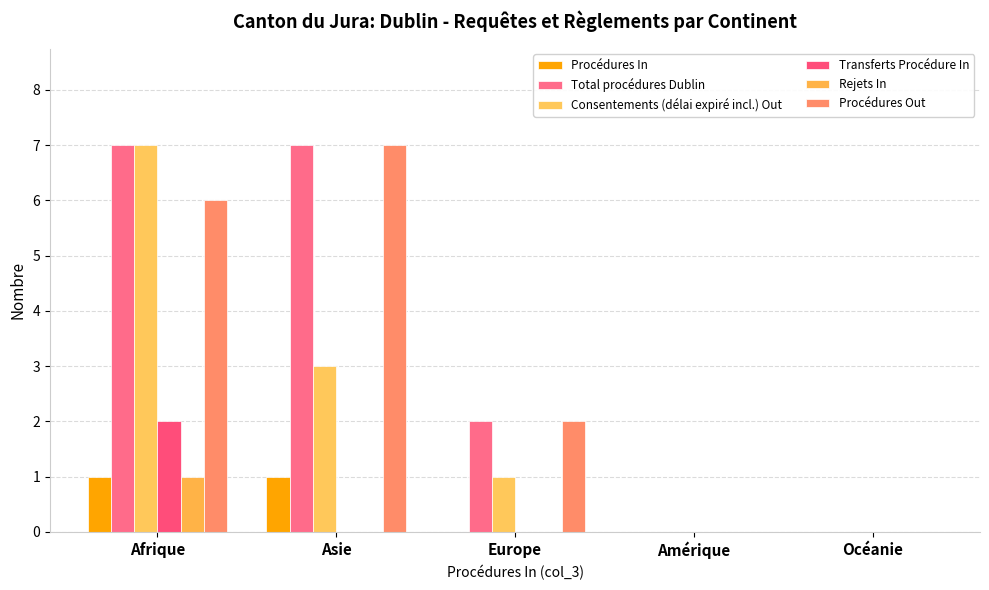

Which series changed the most between Afrique and Océanie?

Total procédures Dublin